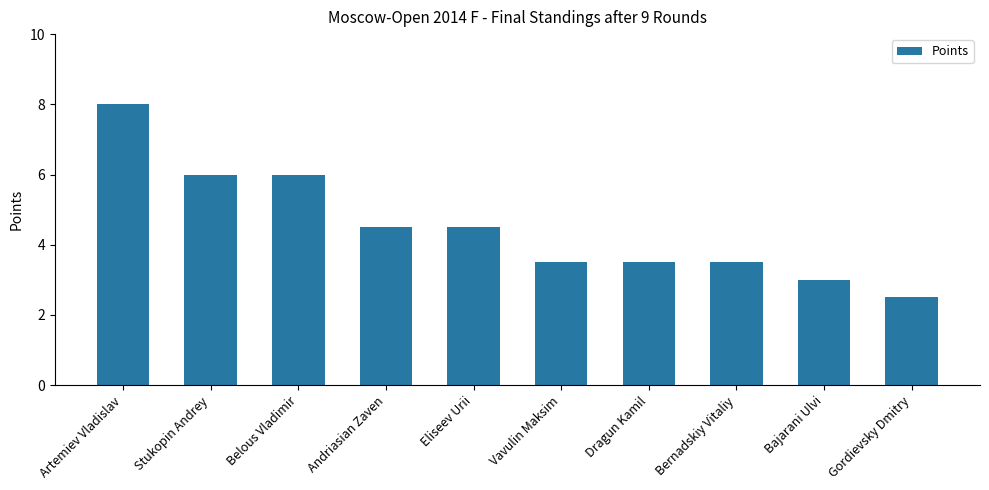

Reading right to left, what are all the values shown in this chart?

2.5	3.0	3.5	3.5	3.5	4.5	4.5	6.0	6.0	8.0